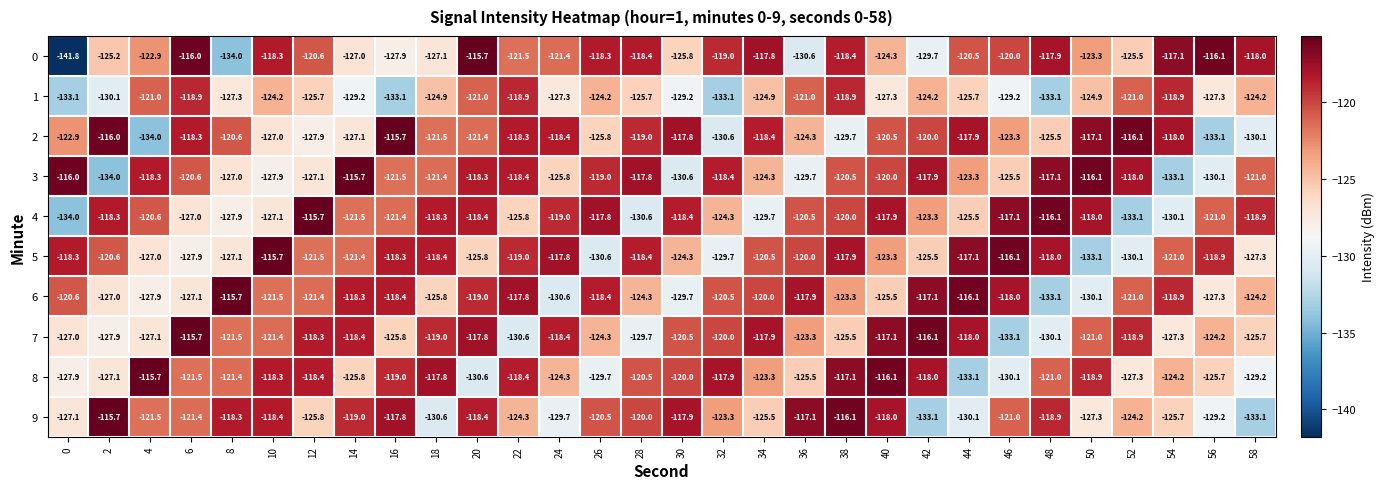

Where does the 7 series first go above -121?

6